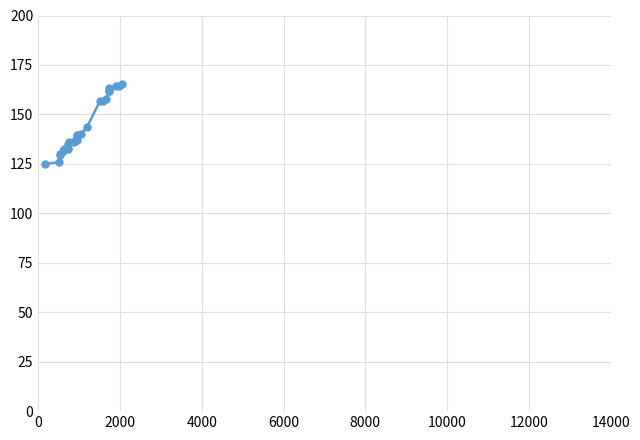

What is the greatest value displayed?

165.5